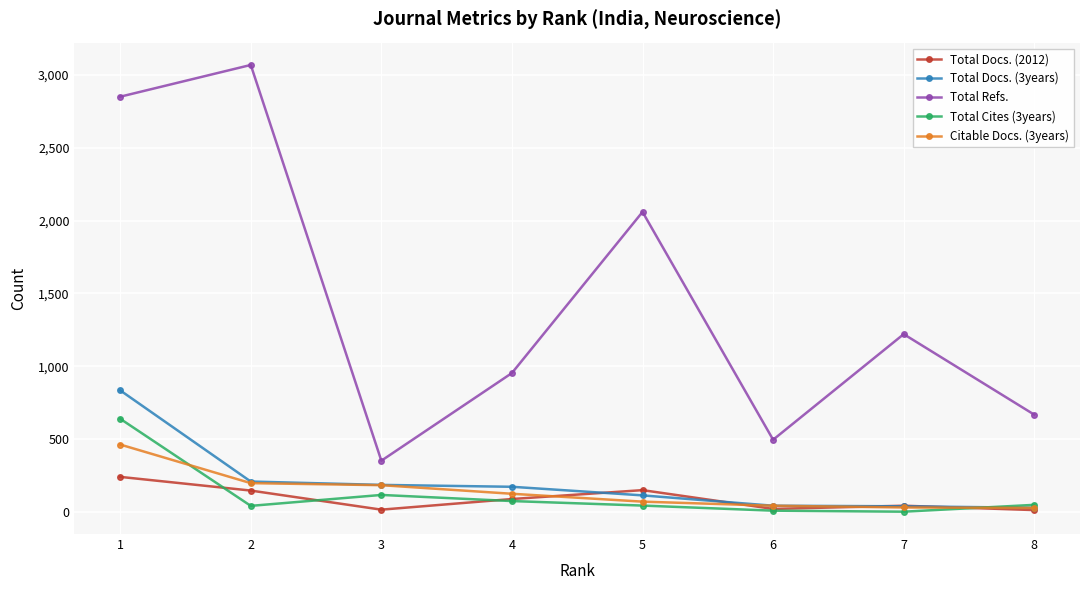

At which label does Total Docs. (2012) first exceed 88?

1